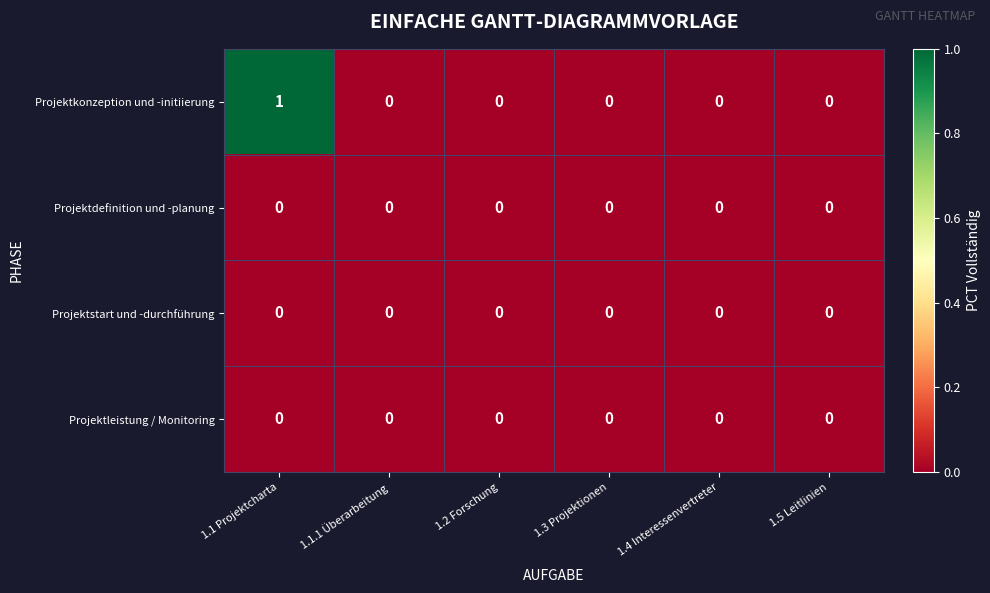

At which category does the chart reach its peak across all series?

1.1 Projektcharta